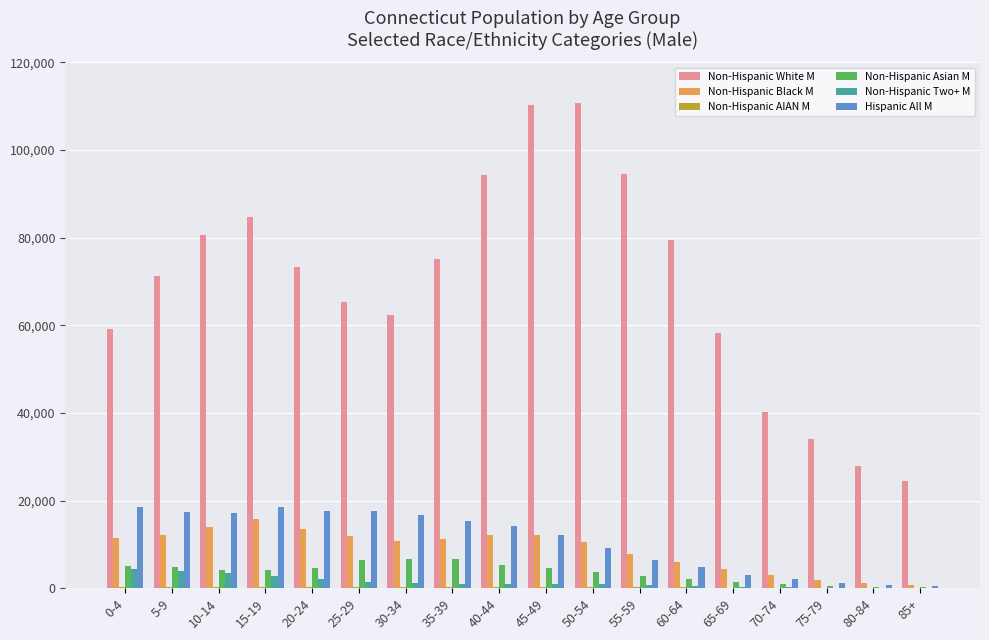

What is the spread (max minus min) of values at 70-74?

40111